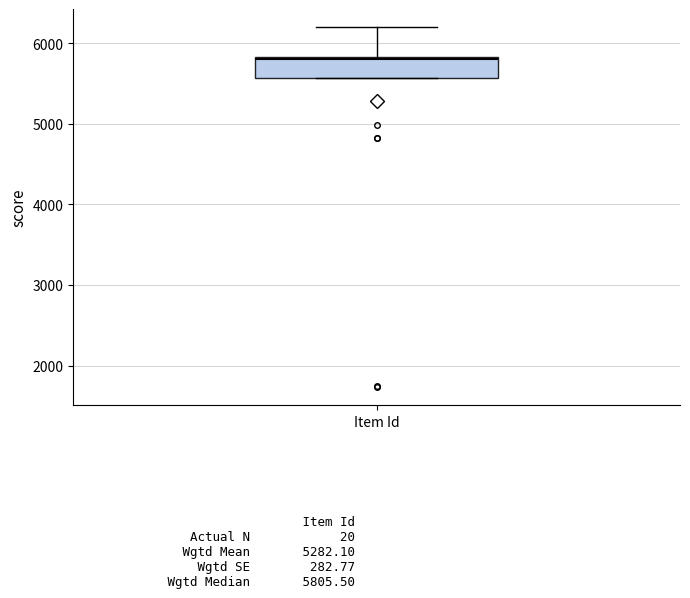

Transcribe this box plot: give where the median line is, the range the box spans, and where the two whiskers end, as read against the y-axis. The values are not printed on the chart, so give them approximately, as read against the axis.

median 5800, box 5600 to 5800, whiskers 5600 to 6200